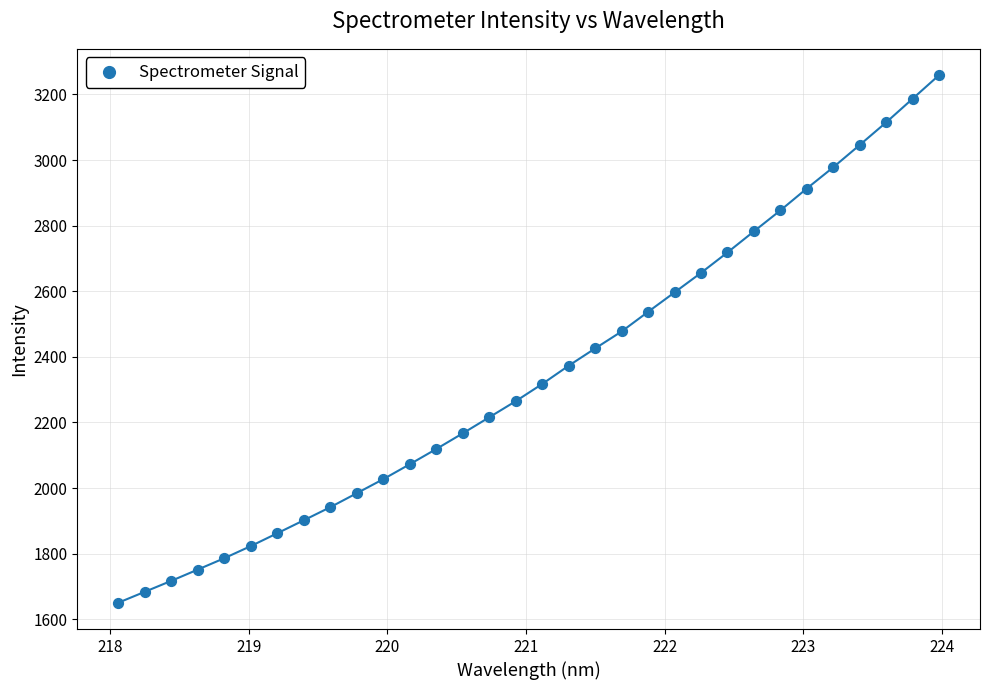

What is the range of X values (max minus min)?

5.9